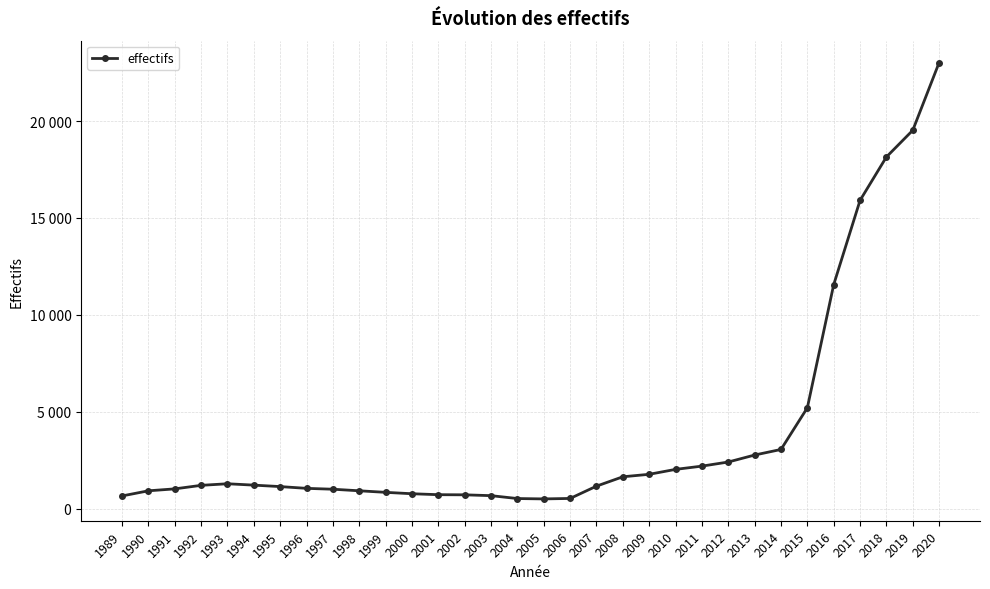

What is the ratio of the value at 1993 to the value at 2018?

0.1